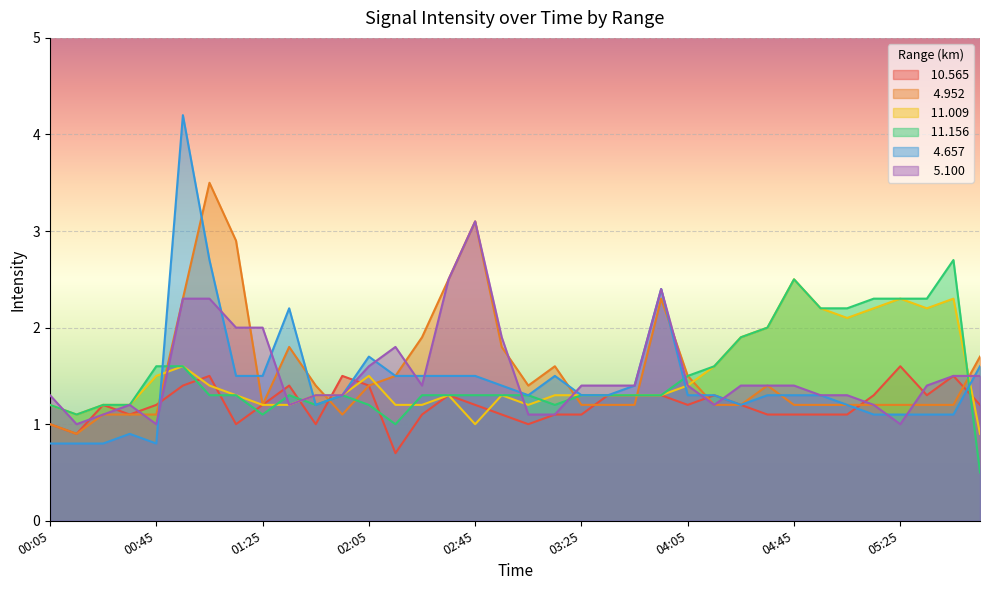

Which series has the largest total across all categories?

  4.952